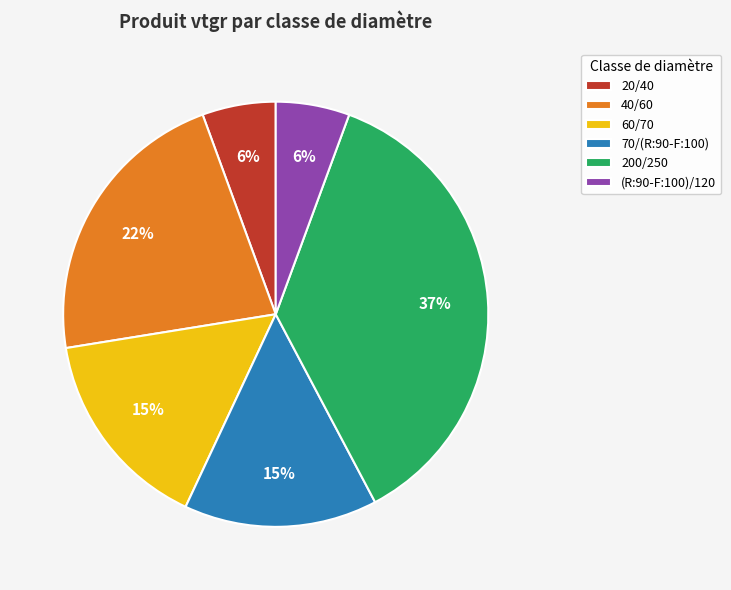

To the nearest percent, what portion does 20/40 represent?

6%